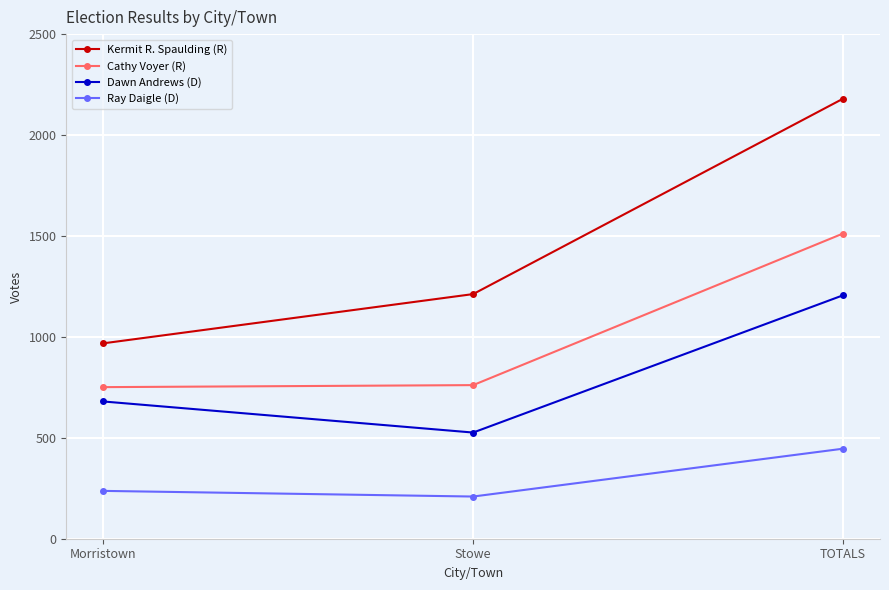

At how many categories does at least one series exceed 376?

3